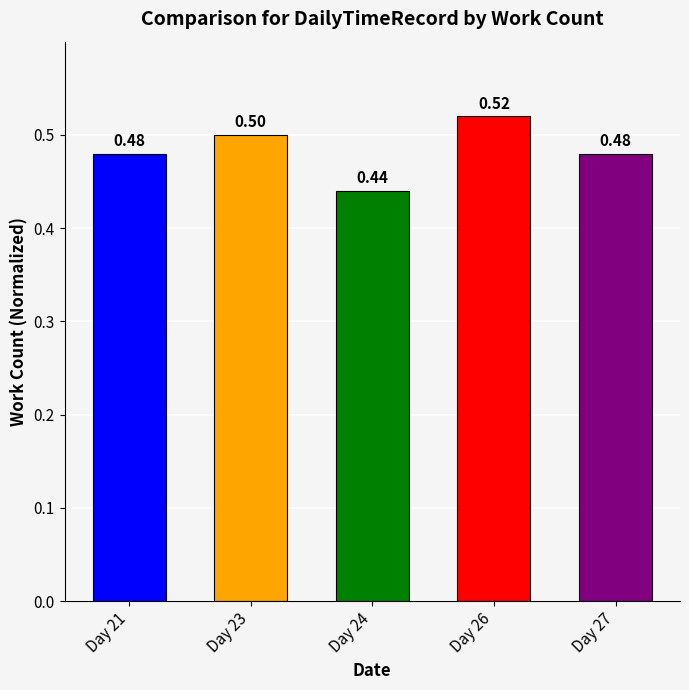

Which has a higher value, Day 21 or Day 23?

Day 23